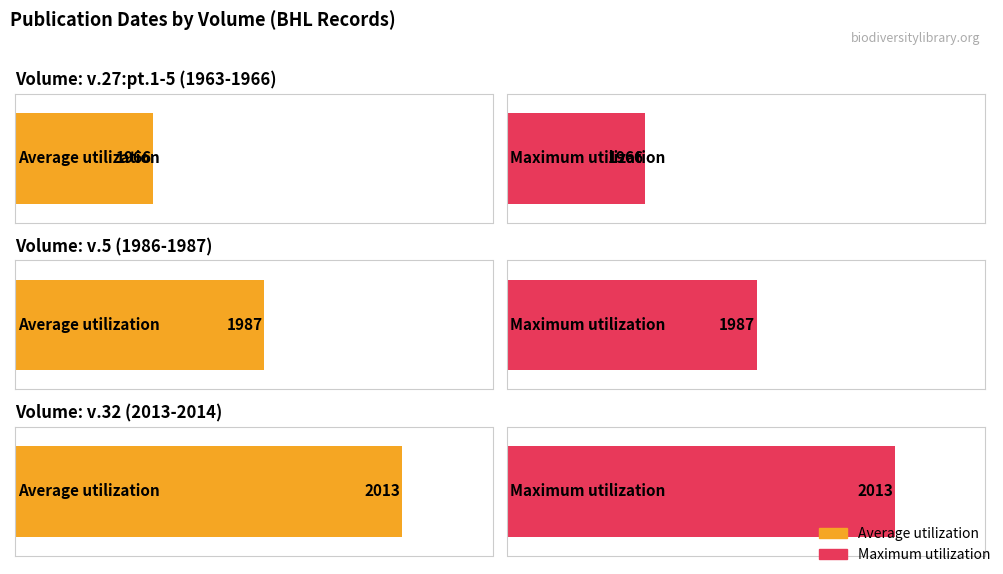

What is the smallest value displayed?

1966